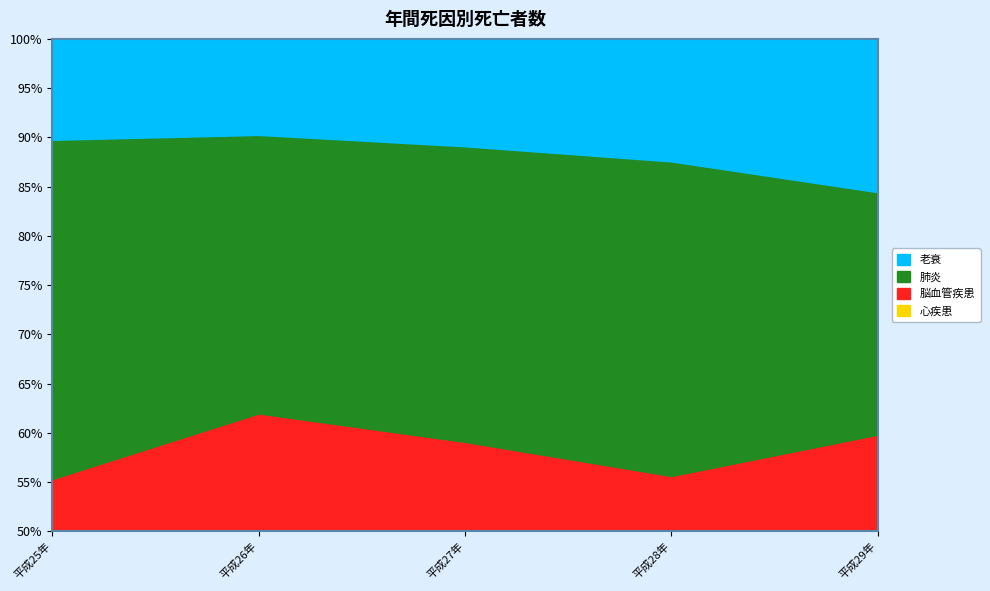

Which series has the largest total across all categories?

心疾患